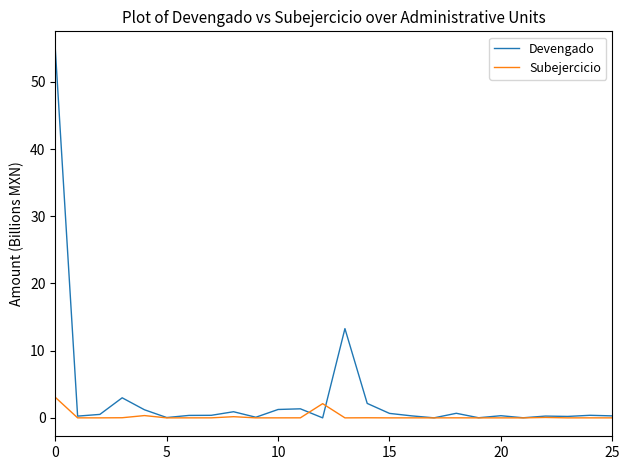

Which series has the largest range (max minus min)?

Devengado